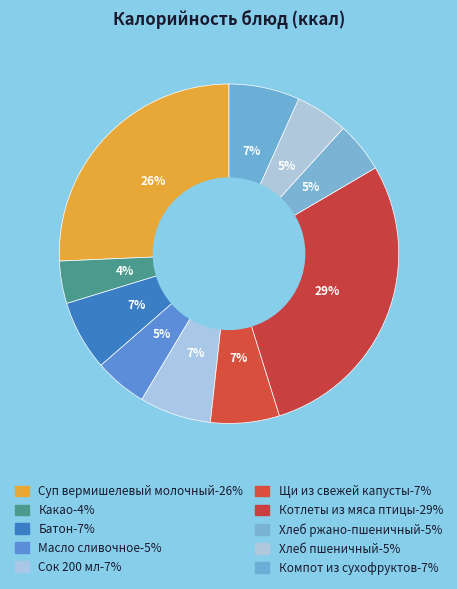

How many segments does this pie chart have?

10